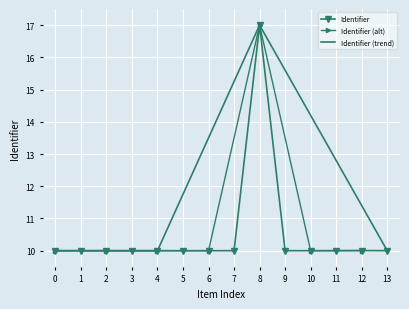

What is the smallest value displayed?

10.0